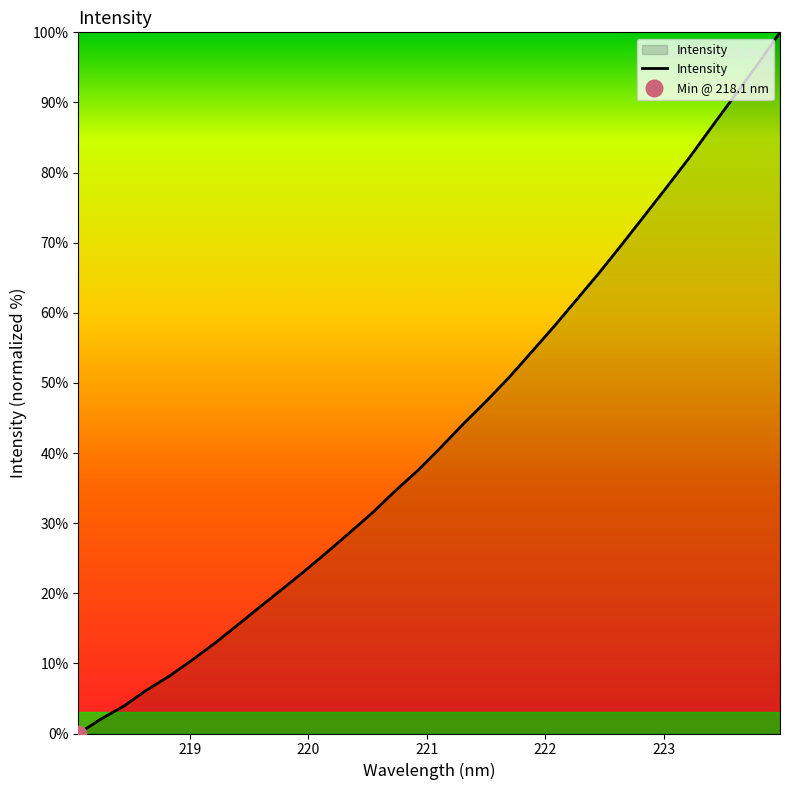

Reading left to right, list all the values displayed in this chart.

218.0596=0.0	218.2508=2.1	218.442=3.9	218.6332=6.2	218.8244=8.2	219.0156=10.4	219.2067=12.8	219.3979=15.4	219.589=18.0	219.7801=20.6	219.9712=23.2	220.1623=25.9	220.3533=28.7	220.5444=31.5	220.7354=34.6	220.9264=37.6	221.1174=40.8	221.3083=44.2	221.4993=47.4	221.6902=50.7	221.8812=54.4	222.0721=58.0	222.263=61.9	222.4538=65.7	222.6447=69.7	222.8355=73.8	223.0264=78.0	223.2172=82.2	223.408=86.6	223.5987=91.0	223.7895=95.4	223.9802=100.0